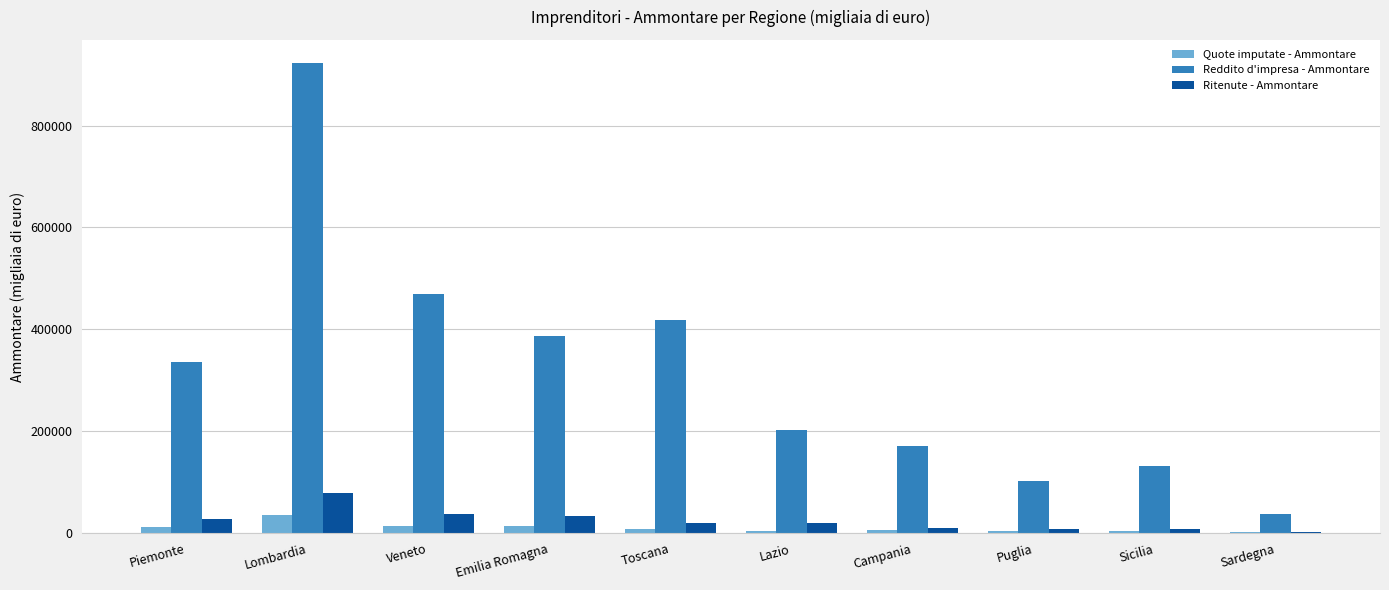

What is the total value across all series at Campania?

188002